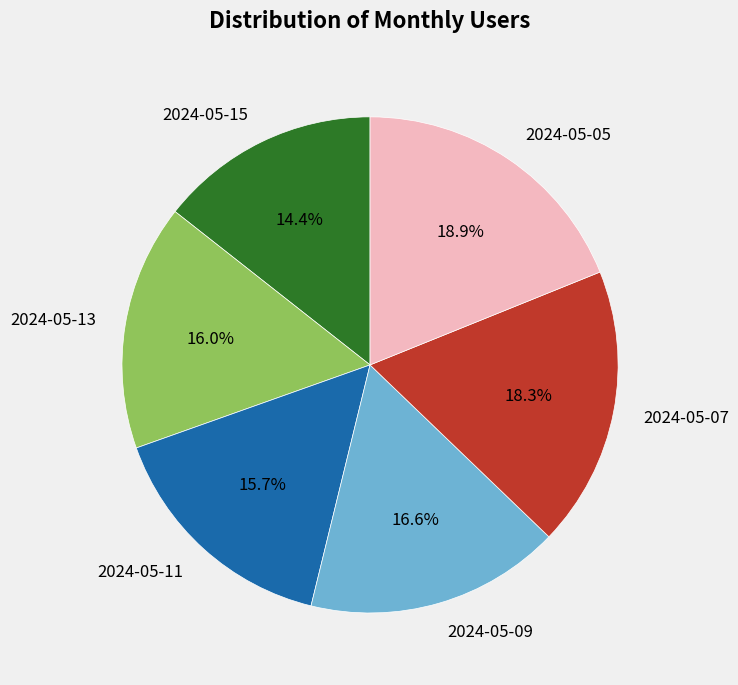

Which has a higher value, 2024-05-09 or 2024-05-05?

2024-05-05